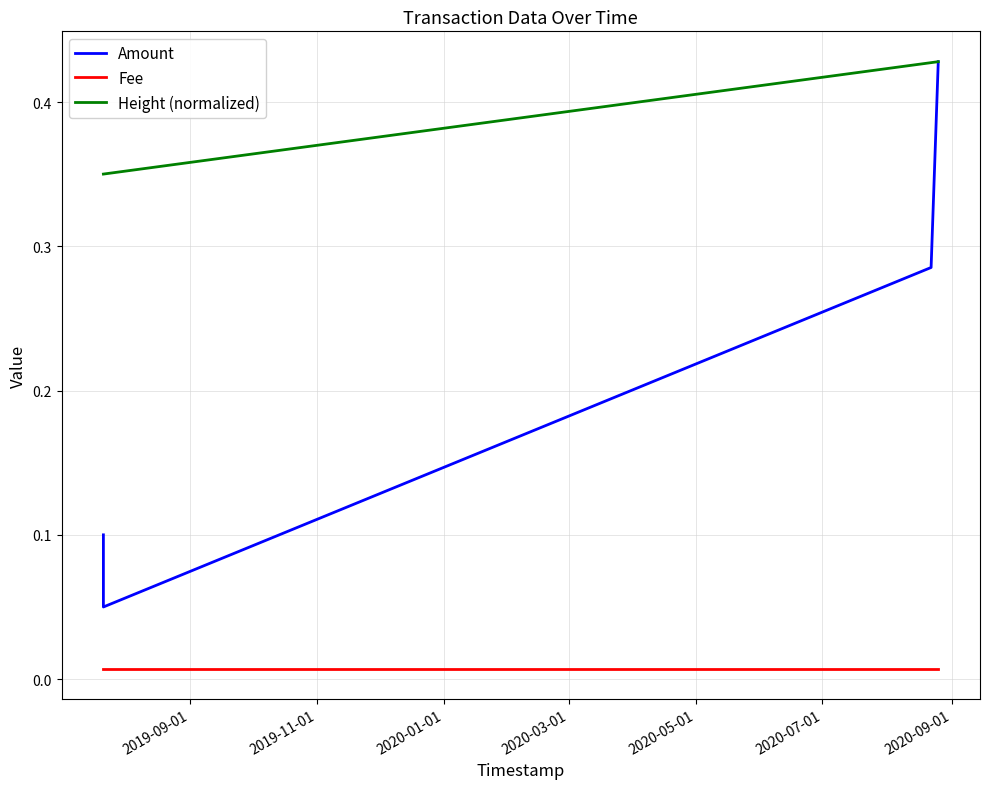

Does the chart have visible grid lines?

Yes